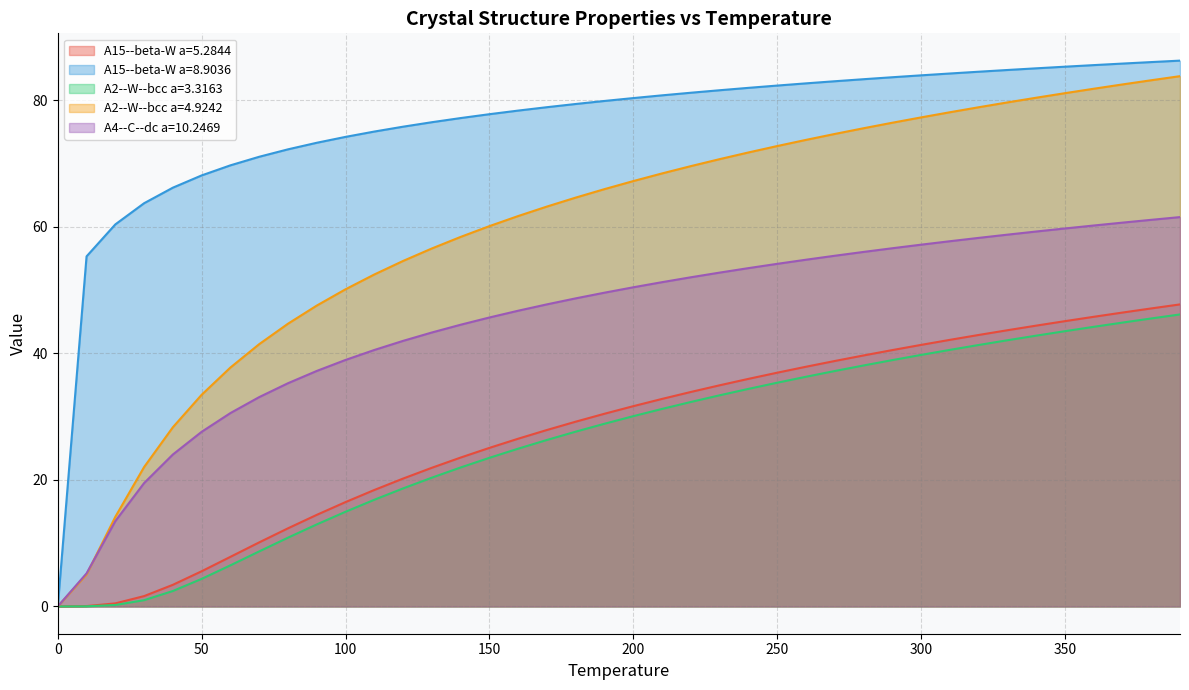

Reading left to right, what are all the values shown in this chart?

A15--beta-W a=5.2844: 0.0	0.1	0.5	1.6	3.4	5.6	7.8	10.1	12.3	14.5	16.5	18.4	20.2	21.9	23.5	25.1	26.5	27.9	29.2	30.5	31.7	32.8	33.9	35.0	36.0	36.9	37.9	38.8	39.7	40.5	41.3	42.1	42.9	43.7	44.4	45.1	45.8	46.4	47.1	47.7
A15--beta-W a=8.9036: 0.0	55.3	60.4	63.7	66.2	68.1	69.7	71.1	72.2	73.3	74.2	75.1	75.8	76.5	77.2	77.8	78.4	78.9	79.4	79.9	80.3	80.8	81.2	81.6	82.0	82.3	82.7	83.0	83.3	83.6	83.9	84.2	84.5	84.8	85.0	85.3	85.6	85.8	86.0	86.3
A2--W--bcc a=3.3163: 0.0	0.0	0.2	1.0	2.4	4.4	6.5	8.7	10.9	13.0	15.0	16.9	18.7	20.4	22.0	23.5	24.9	26.3	27.6	28.9	30.1	31.2	32.3	33.4	34.4	35.4	36.3	37.2	38.1	38.9	39.8	40.5	41.3	42.1	42.8	43.5	44.2	44.9	45.5	46.2
A2--W--bcc a=4.9242: 0.0	5.1	14.2	22.0	28.3	33.5	37.8	41.5	44.7	47.6	50.1	52.5	54.6	56.6	58.4	60.1	61.7	63.2	64.6	66.0	67.2	68.4	69.6	70.7	71.7	72.8	73.7	74.7	75.6	76.4	77.3	78.1	78.9	79.7	80.4	81.1	81.8	82.5	83.2	83.8
A4--C--dc a=10.2469: 0.0	5.2	13.5	19.5	24.0	27.6	30.6	33.1	35.3	37.2	39.0	40.5	42.0	43.3	44.5	45.7	46.7	47.7	48.7	49.6	50.4	51.2	52.0	52.8	53.5	54.1	54.8	55.4	56.0	56.6	57.2	57.7	58.2	58.8	59.3	59.7	60.2	60.7	61.1	61.5